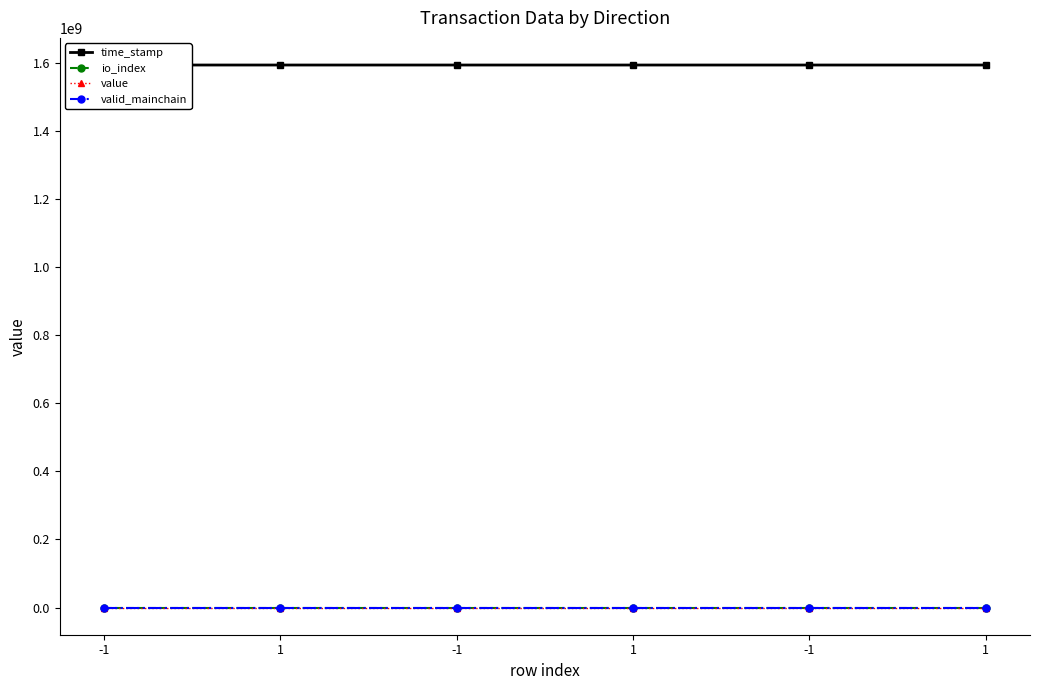

True or false: time_stamp has a value of 1593470928.0 at -1.

True